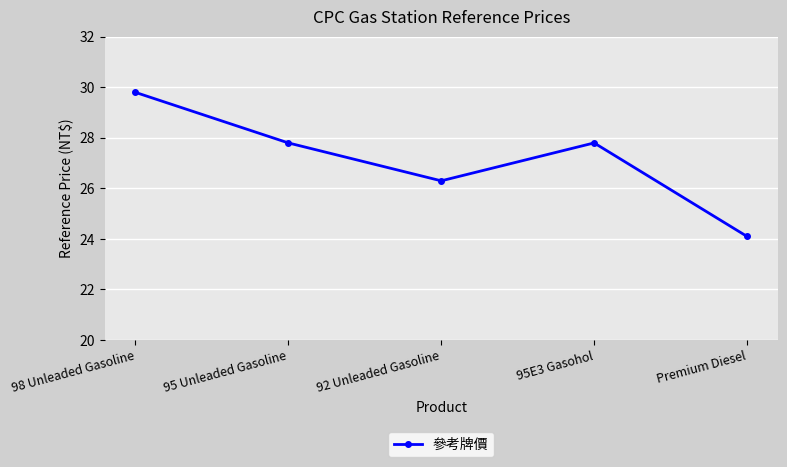

Reading right to left, extract all data points from this chart.

24.1	27.8	26.3	27.8	29.8